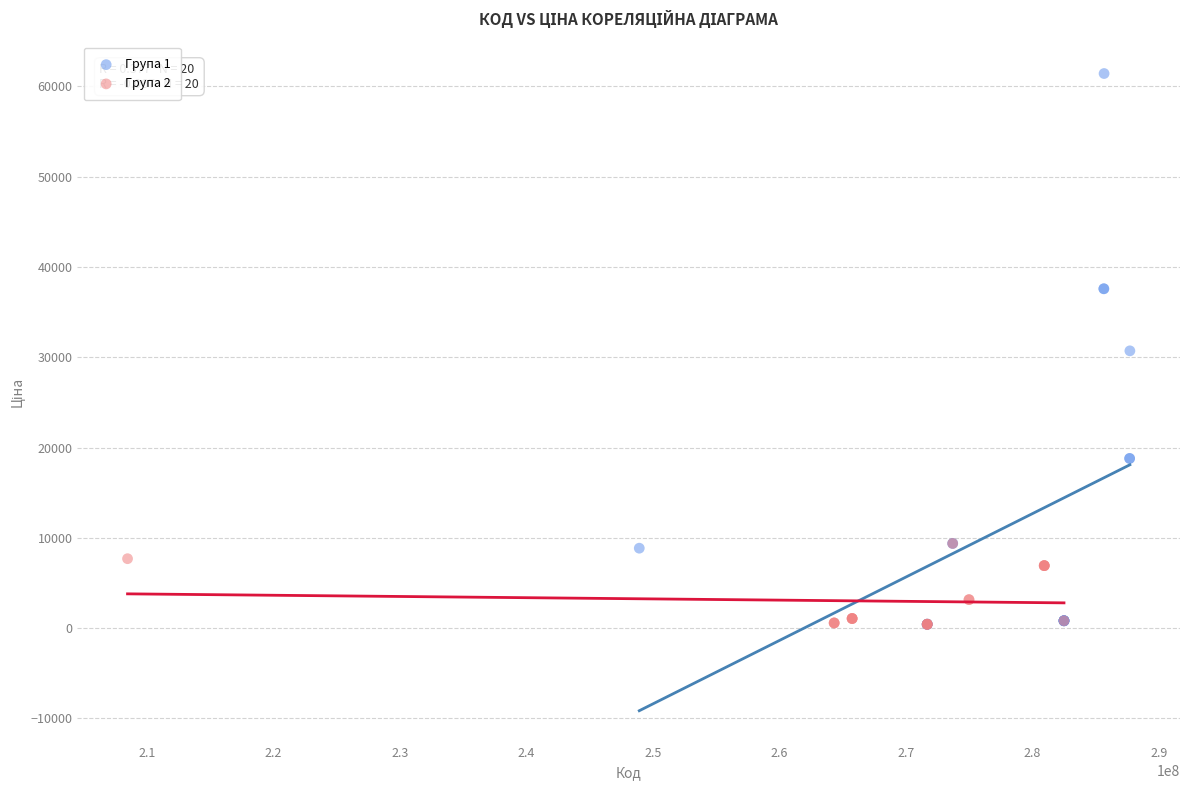

Which series contains the highest Y value?

Група 1